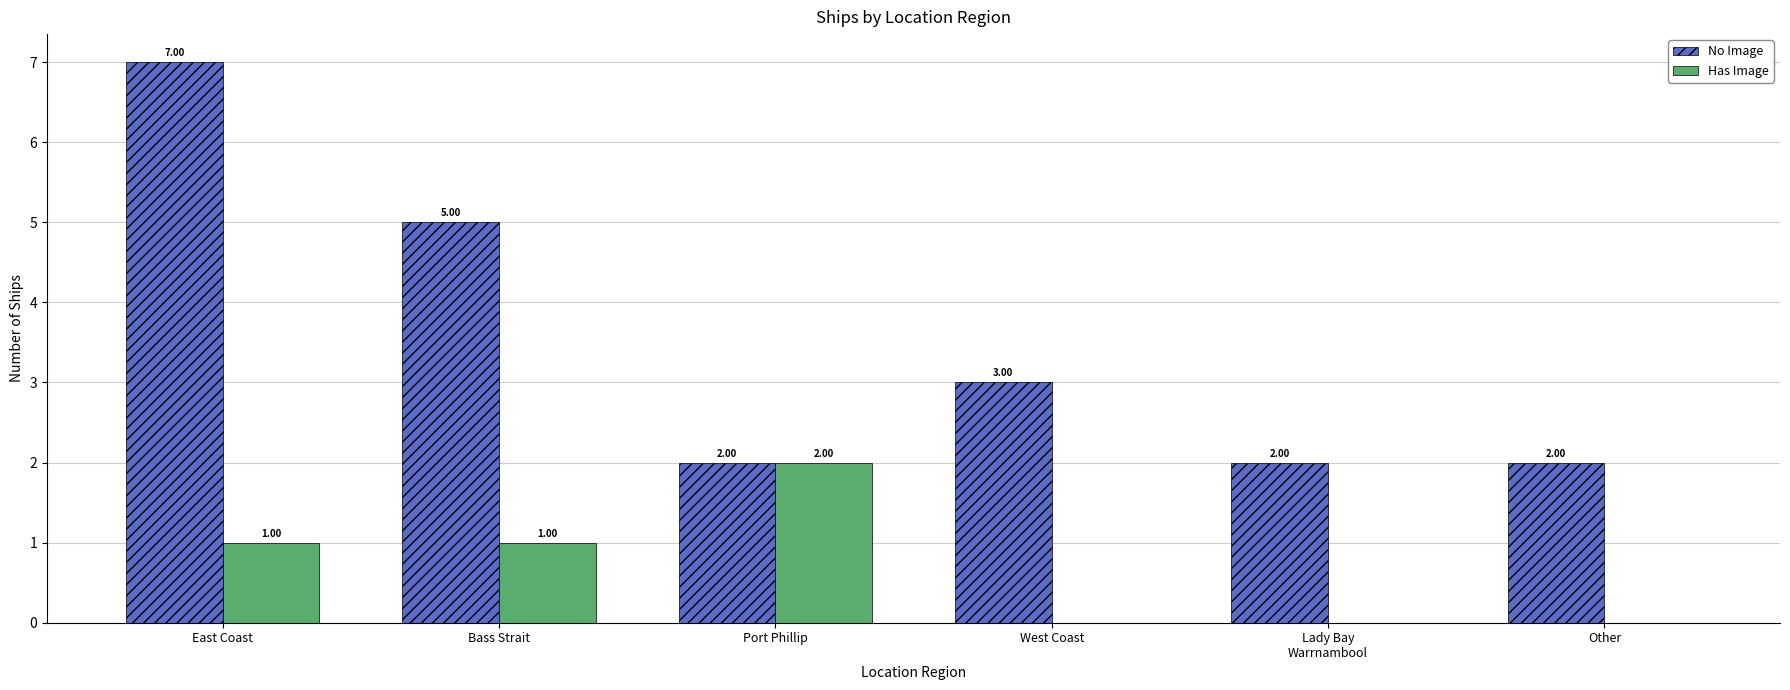

Are the bars horizontal?

No